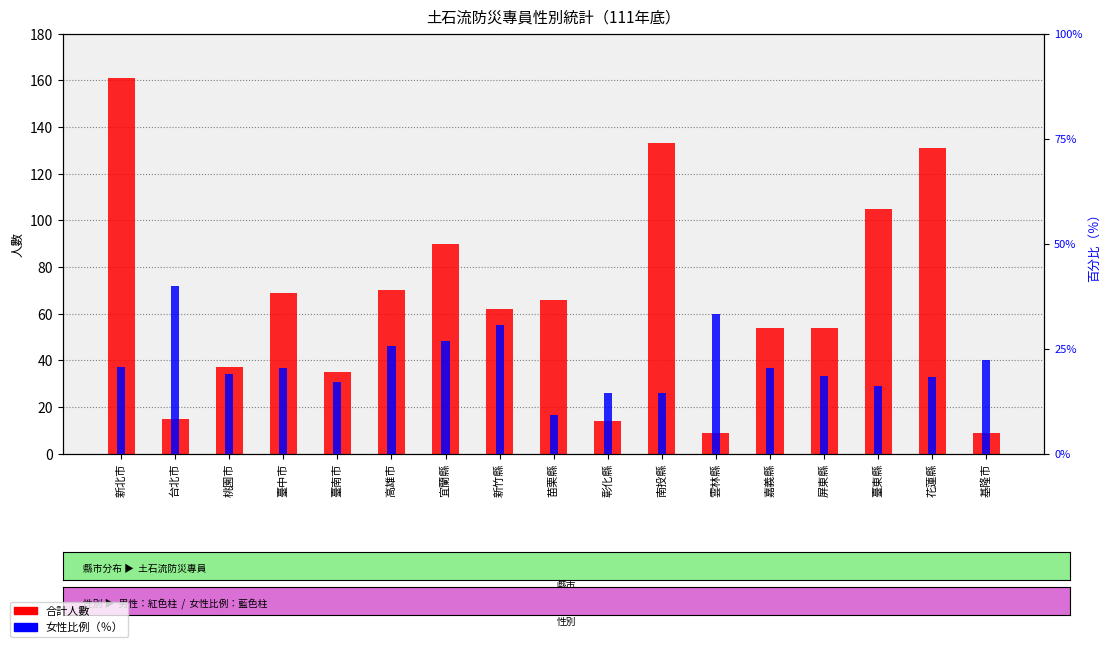

Is the value of 合計人數 at 高雄市 greater than the value of 女性比例（％） at 高雄市?

Yes